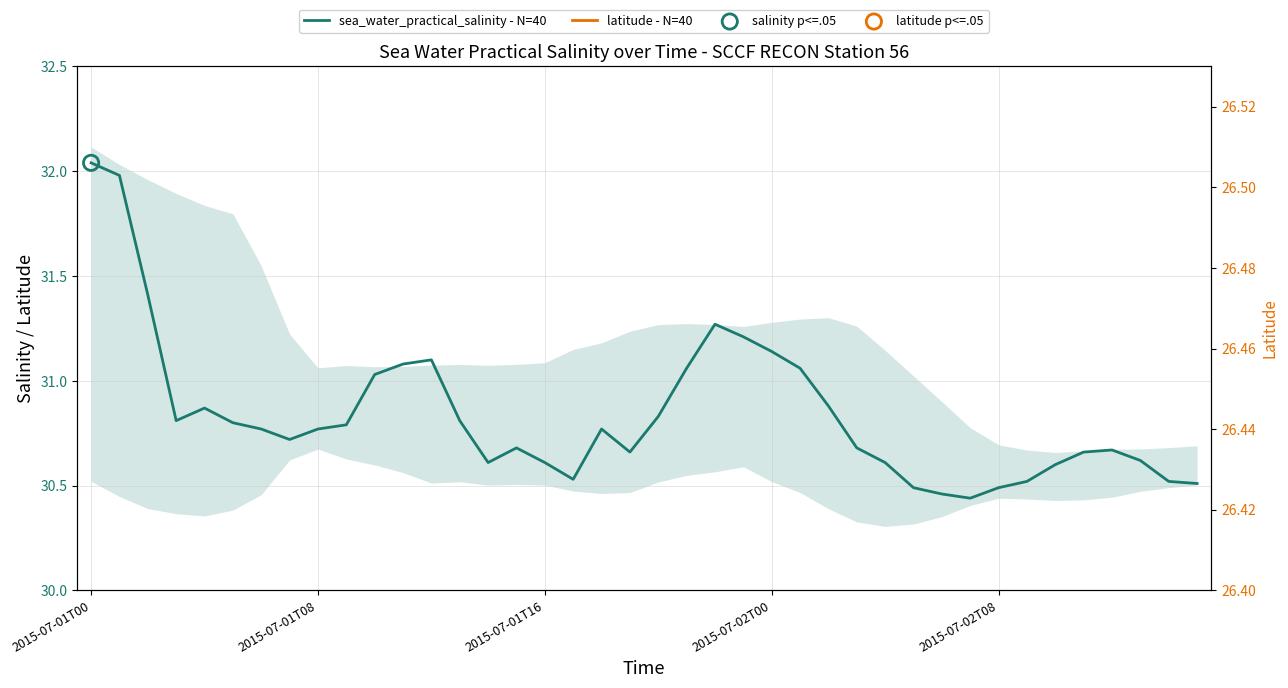

What are all the series names shown in the legend?

sea_water_practical_salinity - N=40, latitude - N=40